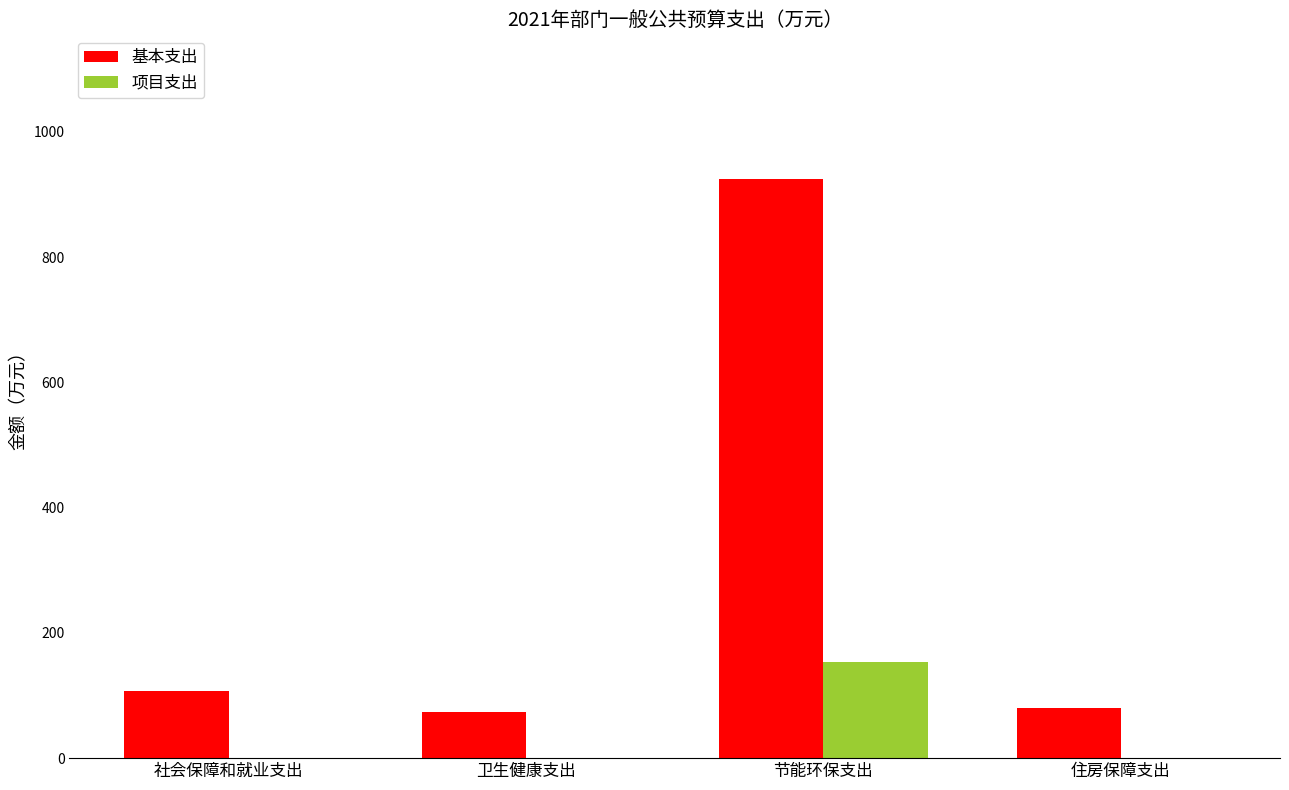

What is the highest value of the 基本支出 series?

924.5